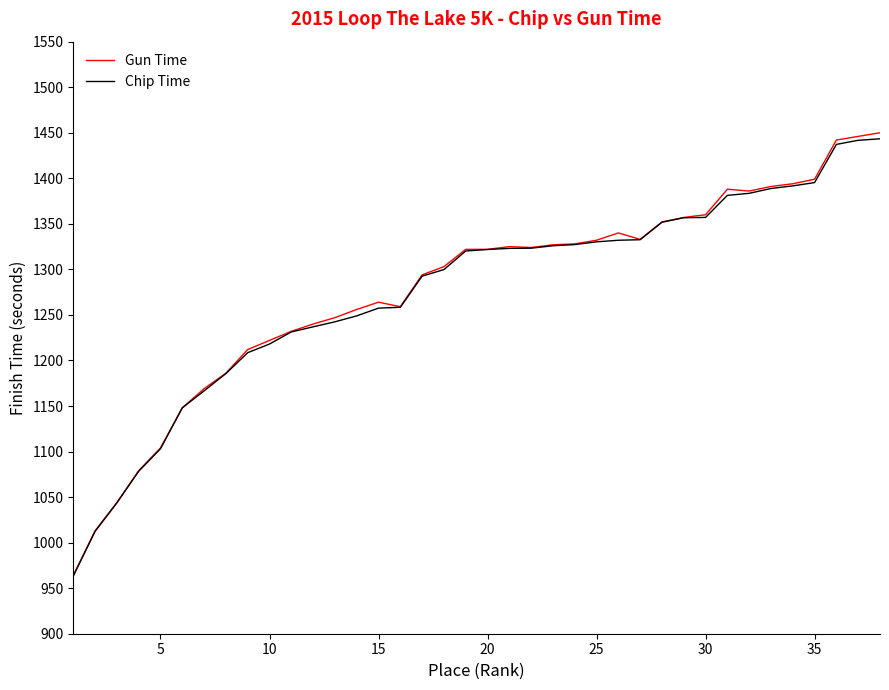

What is the greatest value displayed?

1450.0